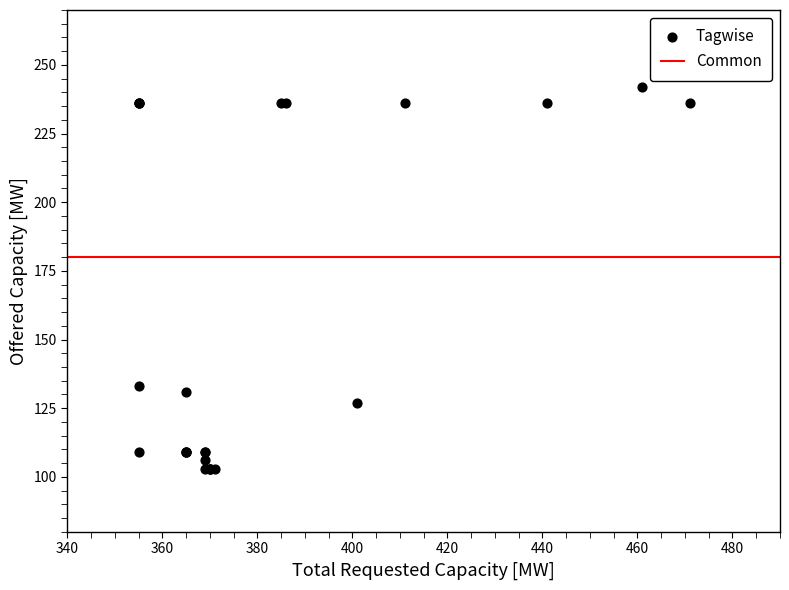

What Y value in the scatter plot is closest to 172?

133